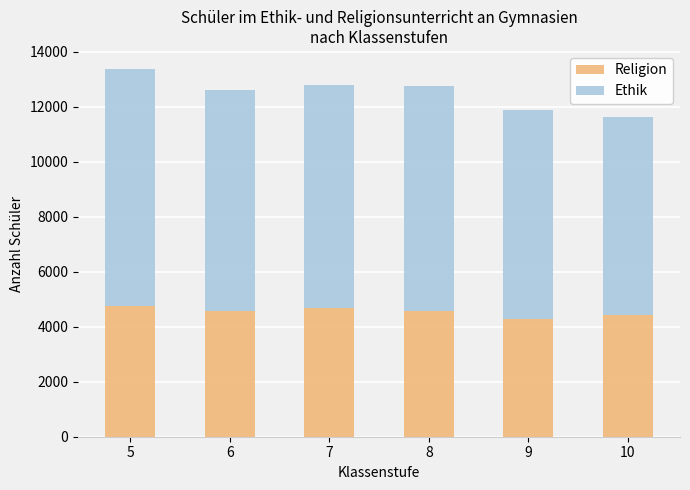

The value of Religion at 6 is 4576. True or false?

True